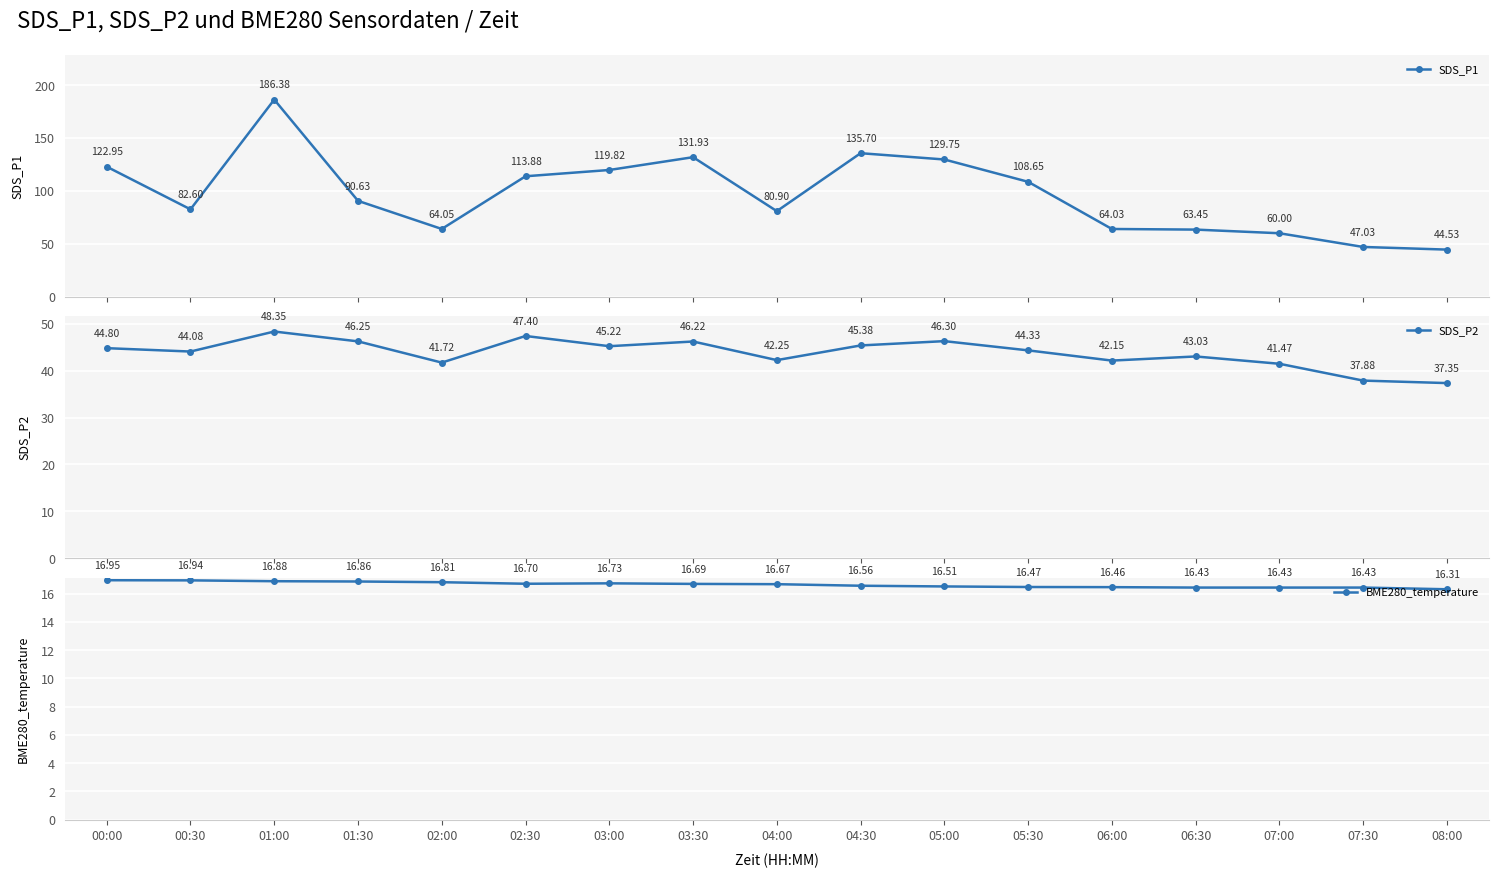

What is the label of the 10th point from the left?

04:30